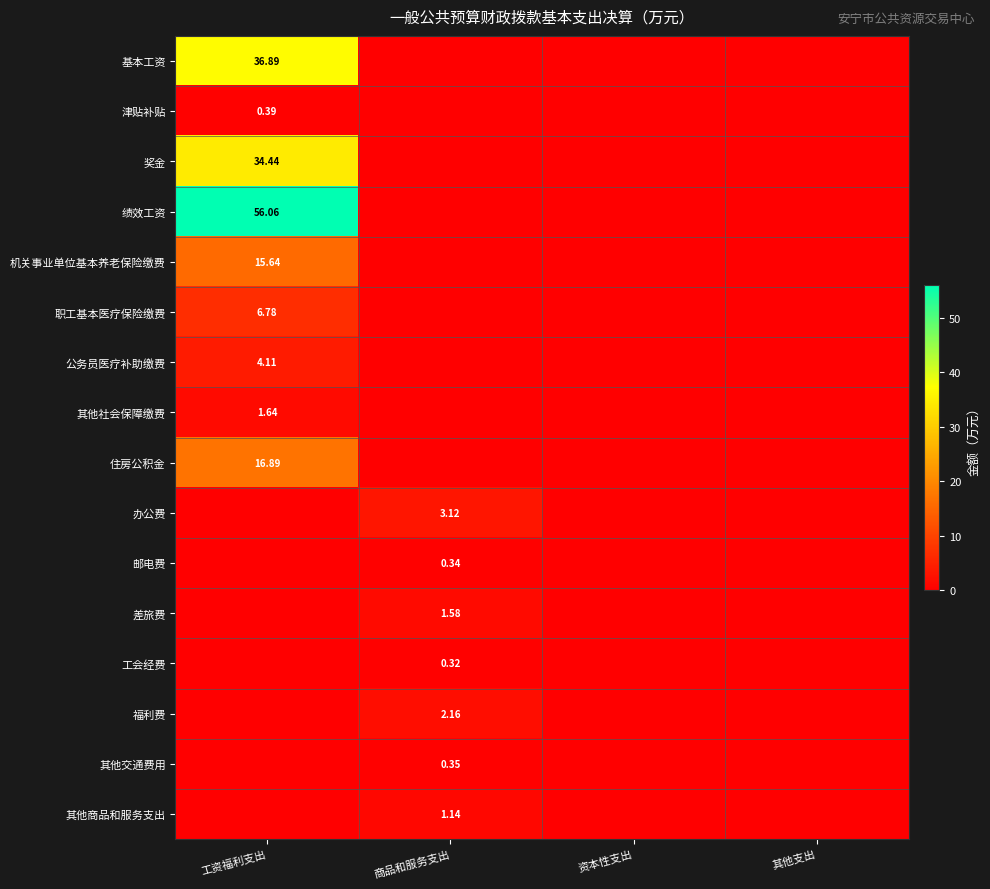

Is the value of 公务员医疗补助缴费 at 工资福利支出 greater than the value of 办公费 at 商品和服务支出?

Yes